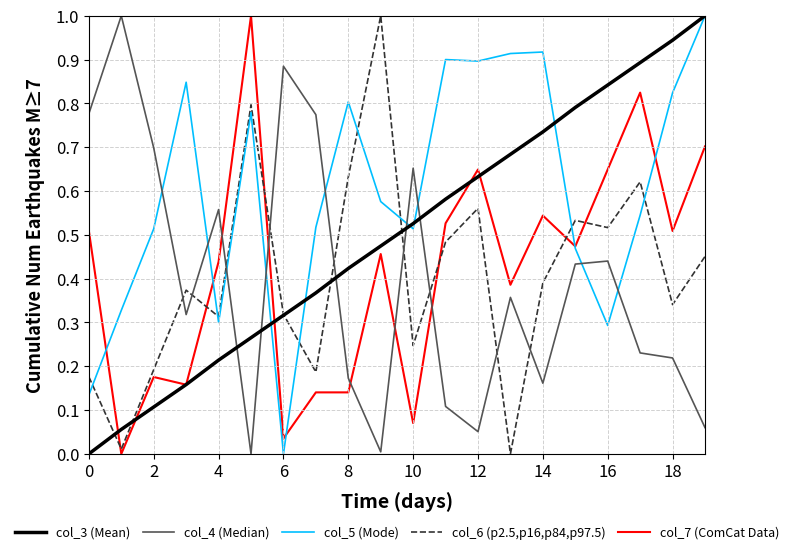

What is the highest value of the col_3 (Mean) series?

1.0